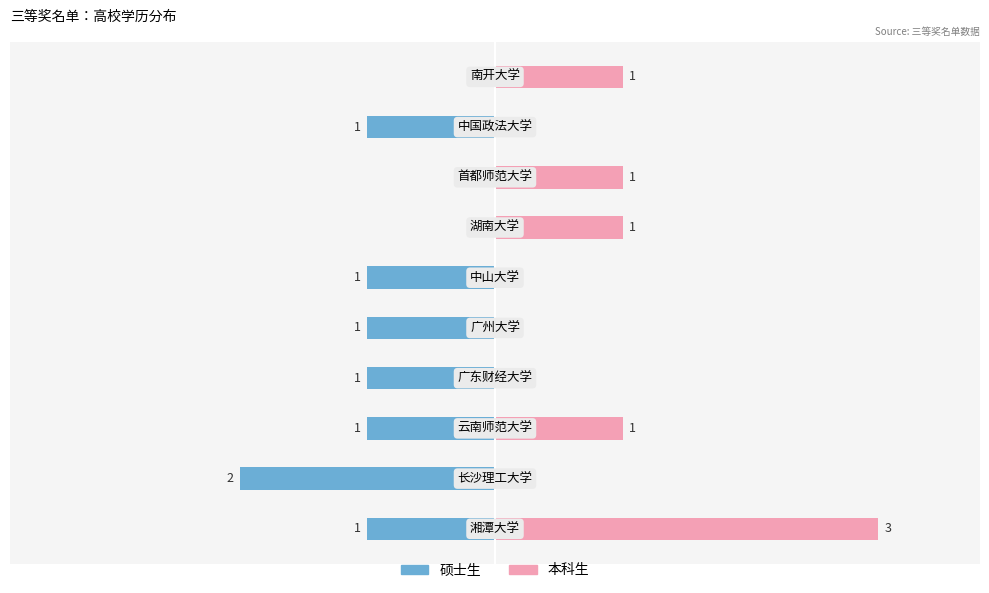

Count the 本科生 values in the range 0 to 1.

9